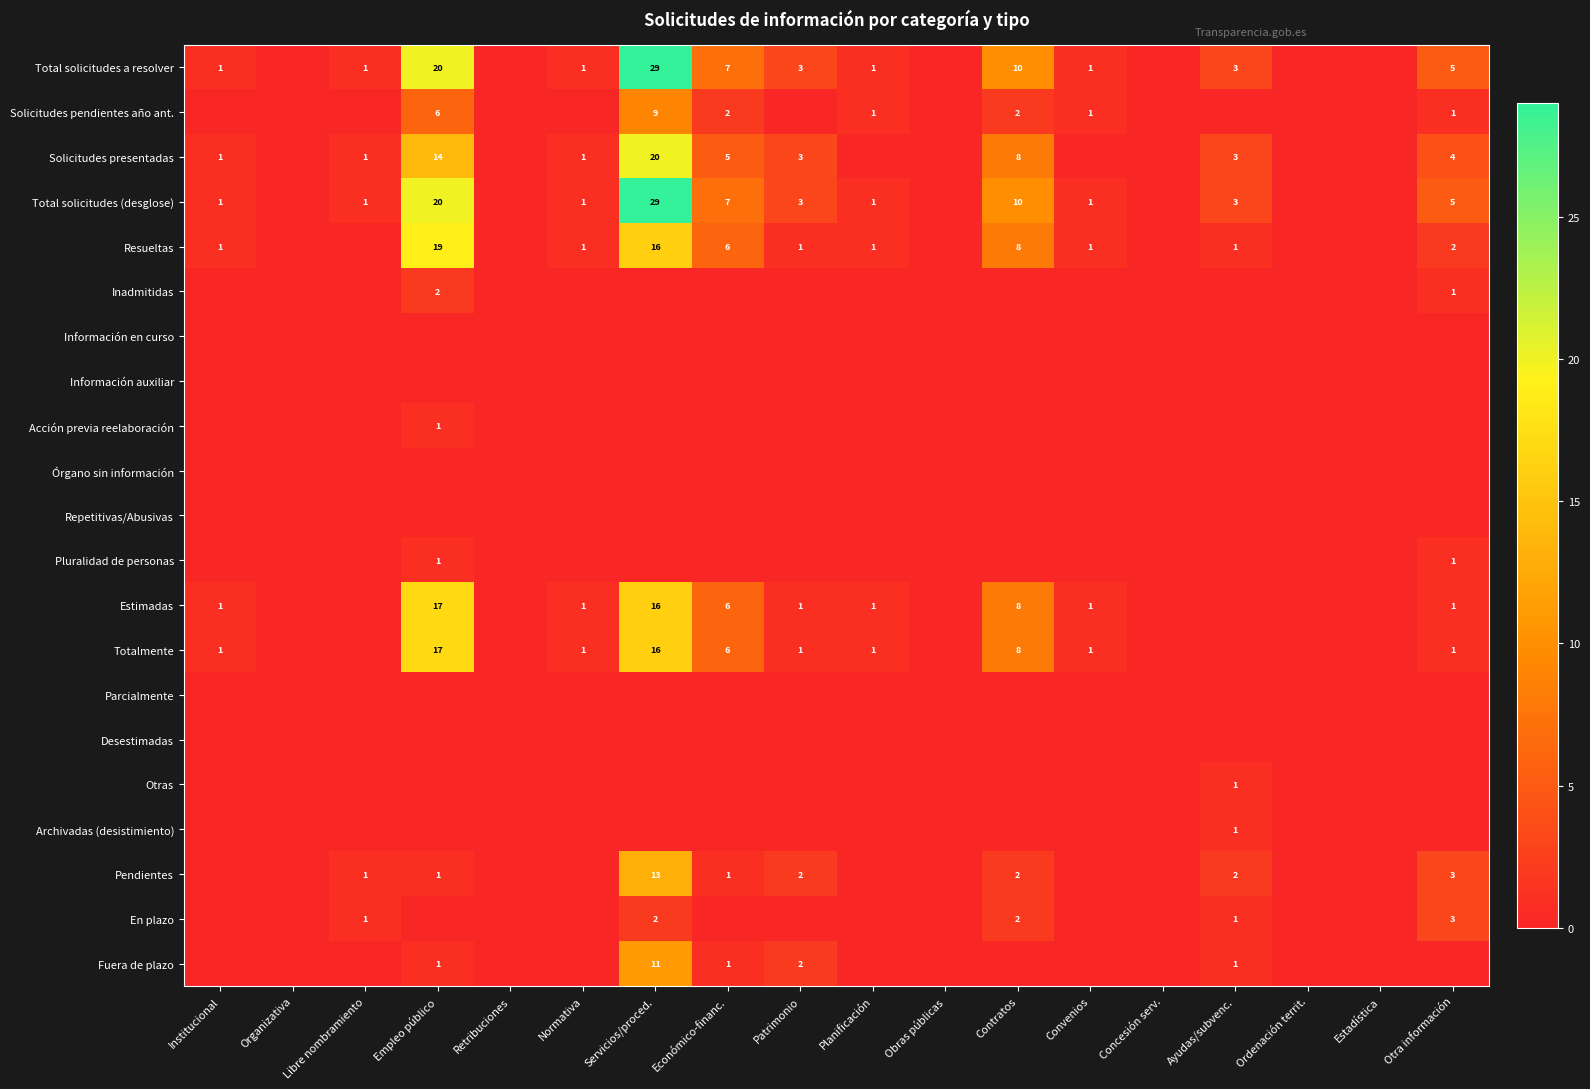

Is the value of Fuera de plazo at Servicios/proced. greater than the value of Total solicitudes (desglose) at Ayudas/subvenc.?

Yes